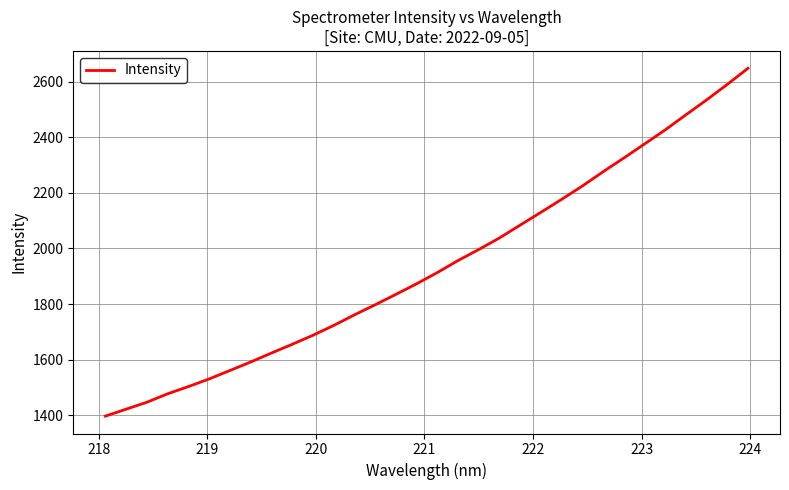

What is the difference between the maximum and minimum values?

1251.0